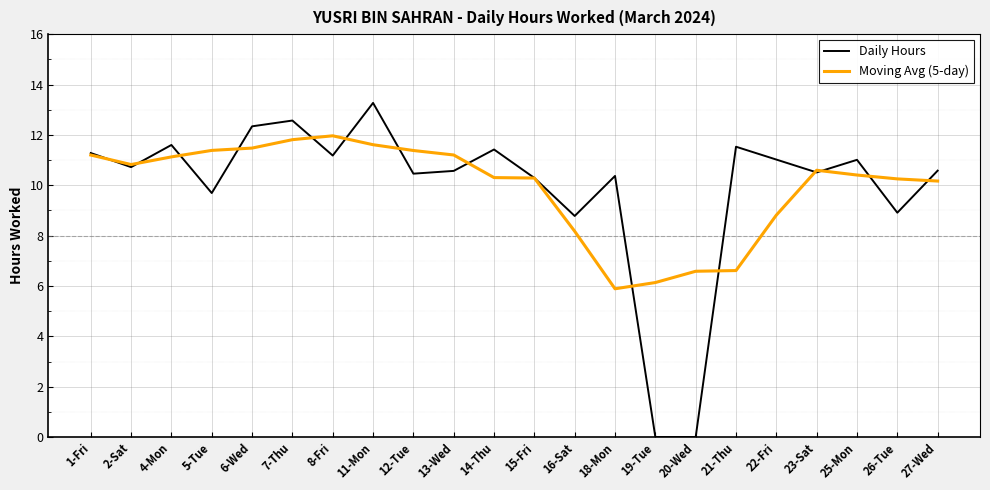

Which series has the widest spread of values?

Daily Hours